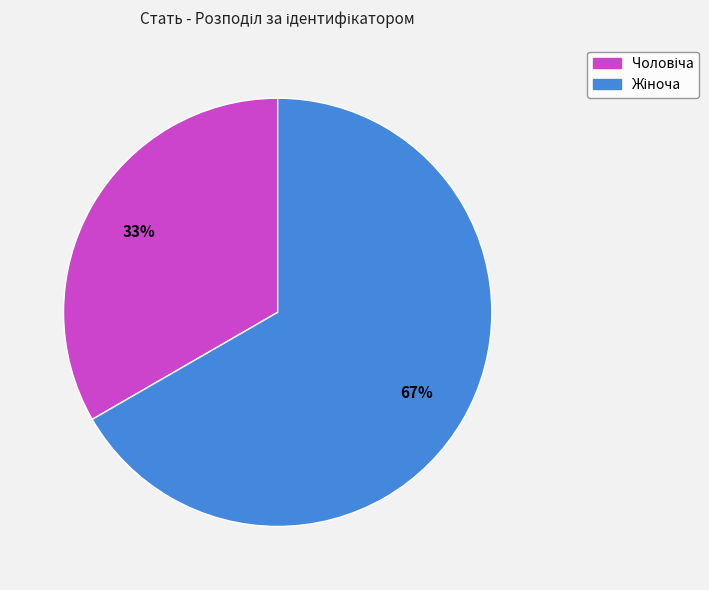

To the nearest percent, what is the average slice percentage?

50%